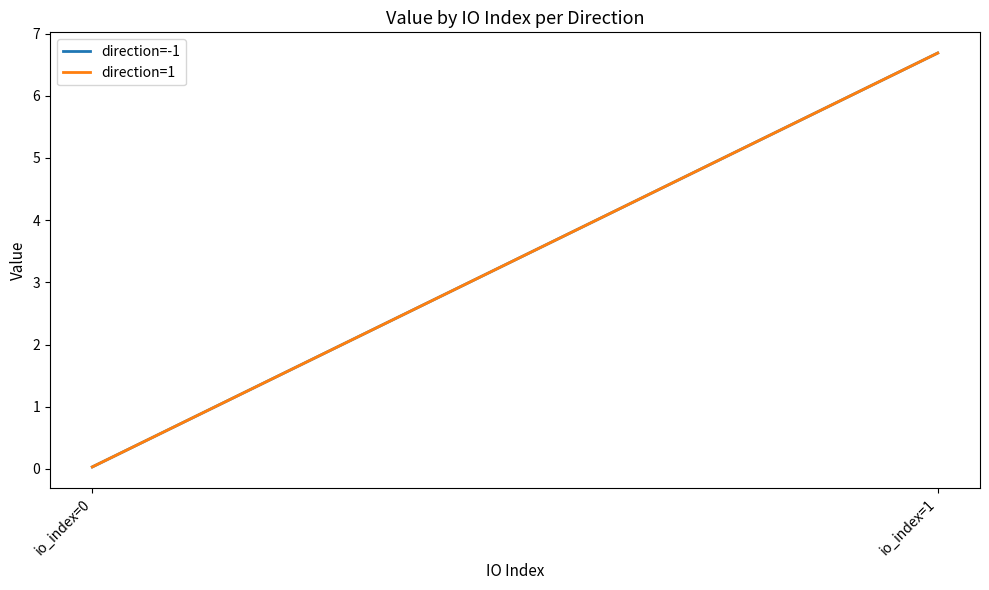

Where is direction=-1 nearest to the value 3?

io_index=0